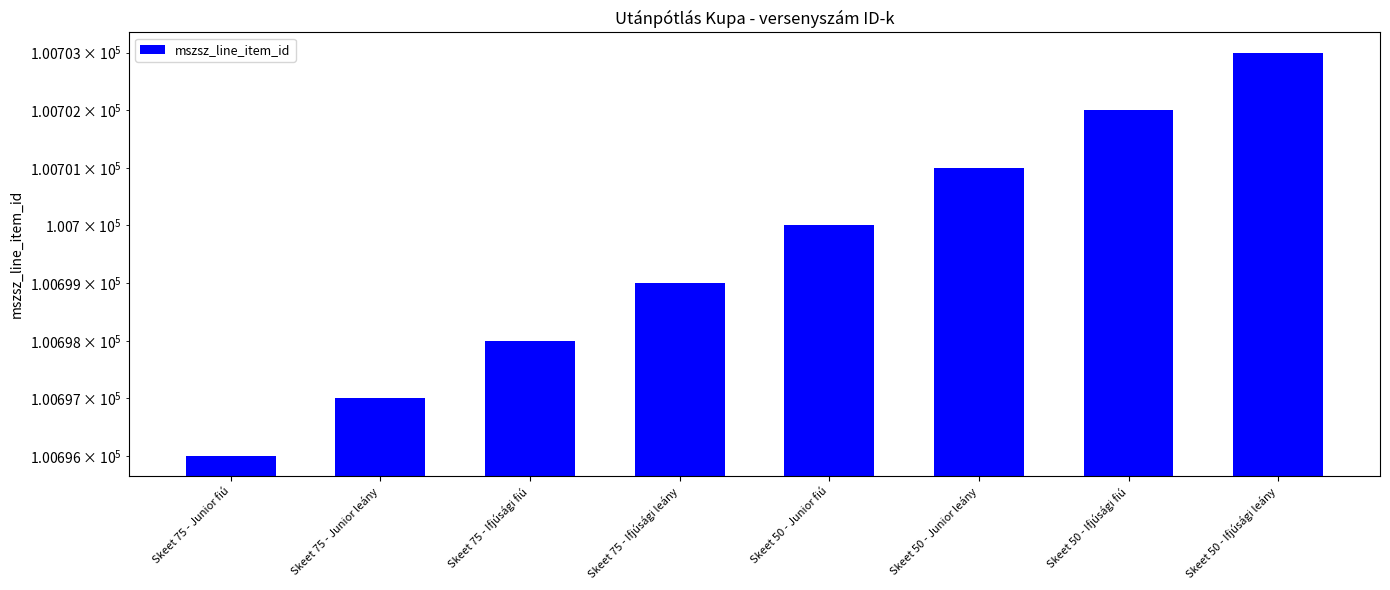

The value at Skeet 50 - Ifjúsági fiú is 37220. True or false?

False